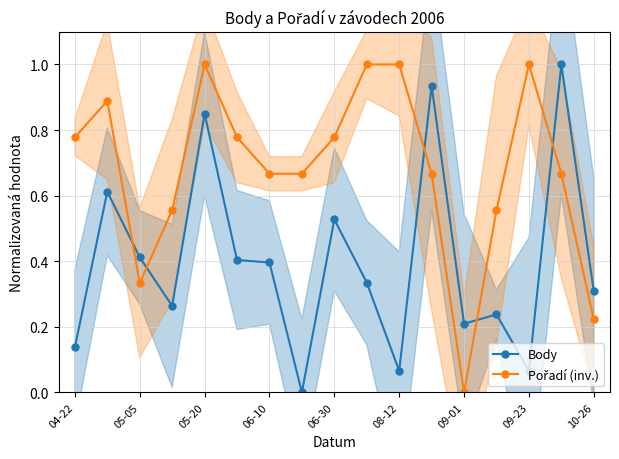

The Body series shows -0.6 at 09-23. True or false?

False